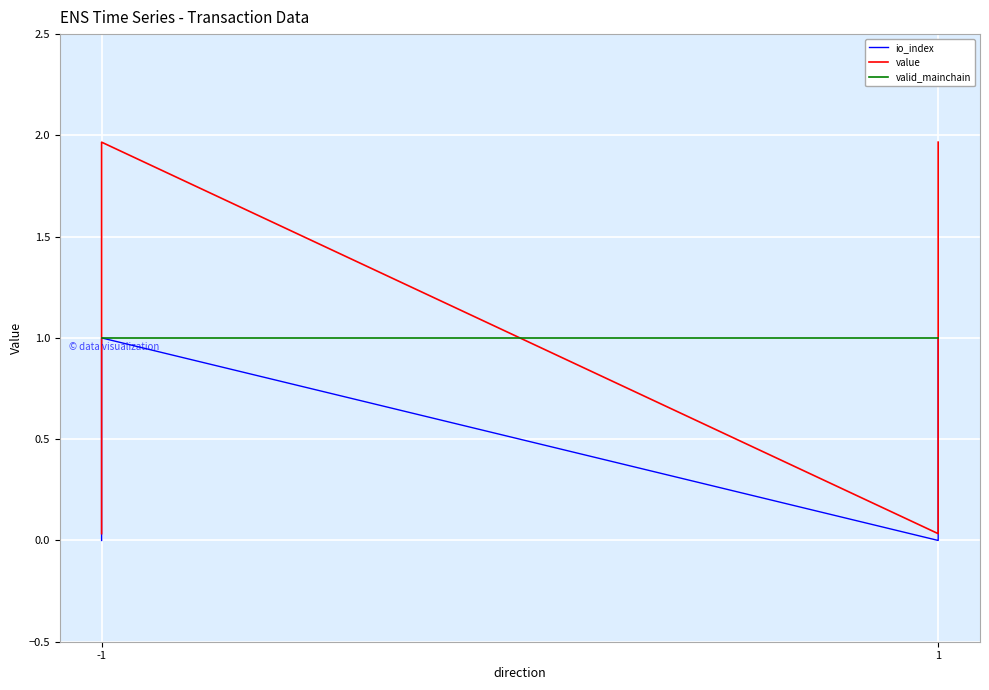

At which label does value reach its peak?

1